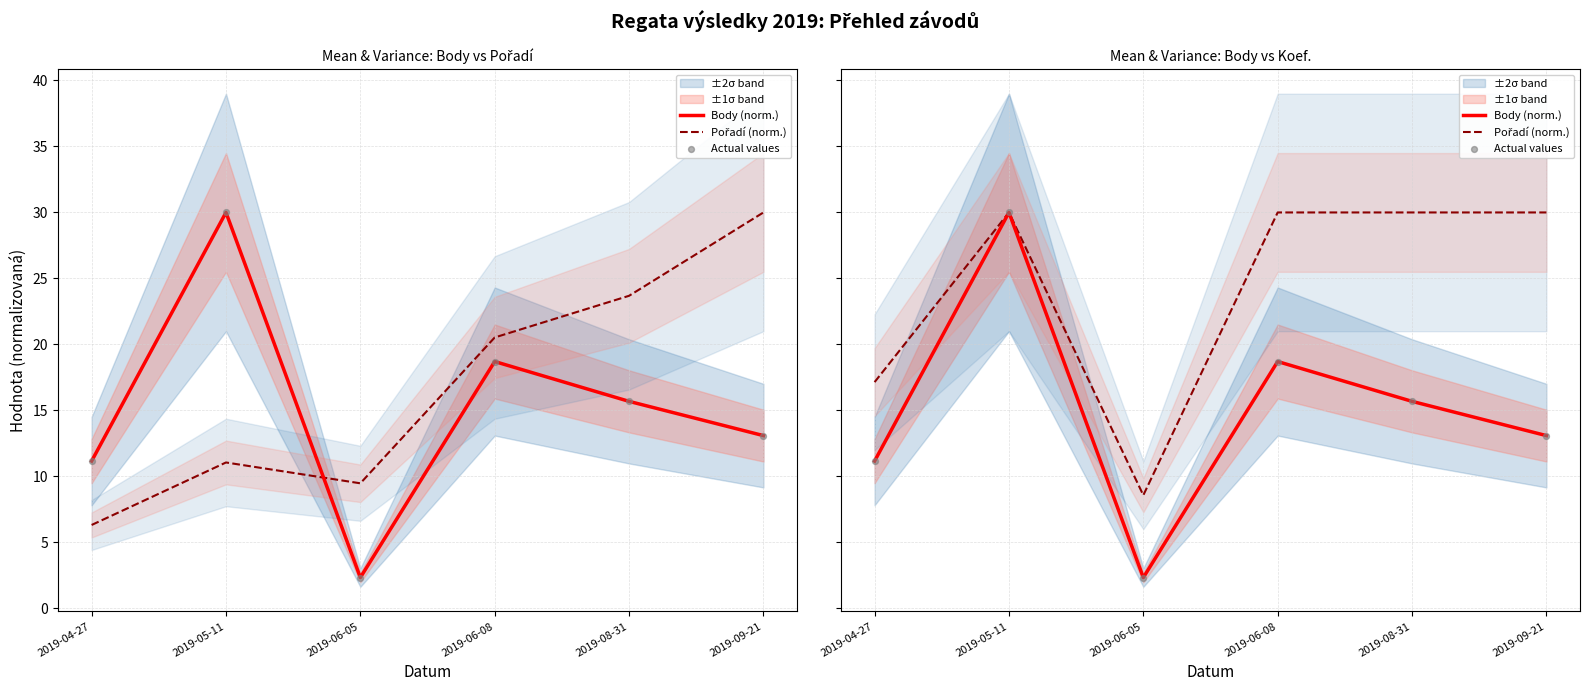

What is the total value across all series at 2019-09-21?

56.2